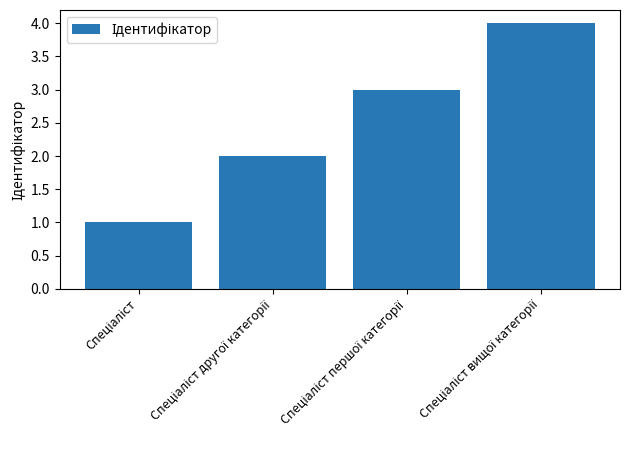

What is the maximum value shown in the chart?

4